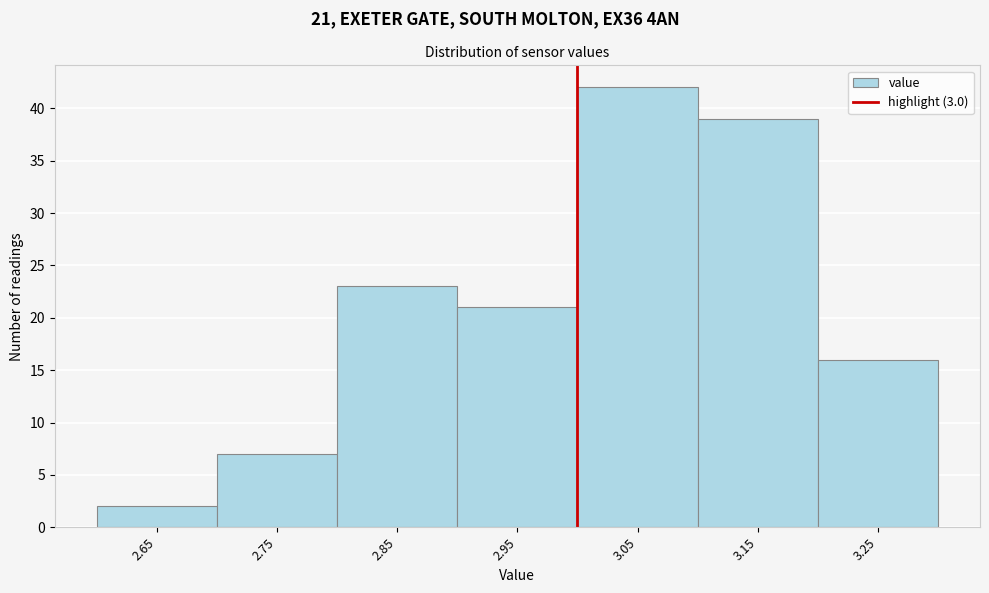

Which range on the x-axis has the tallest bar?

3.0 to 3.1